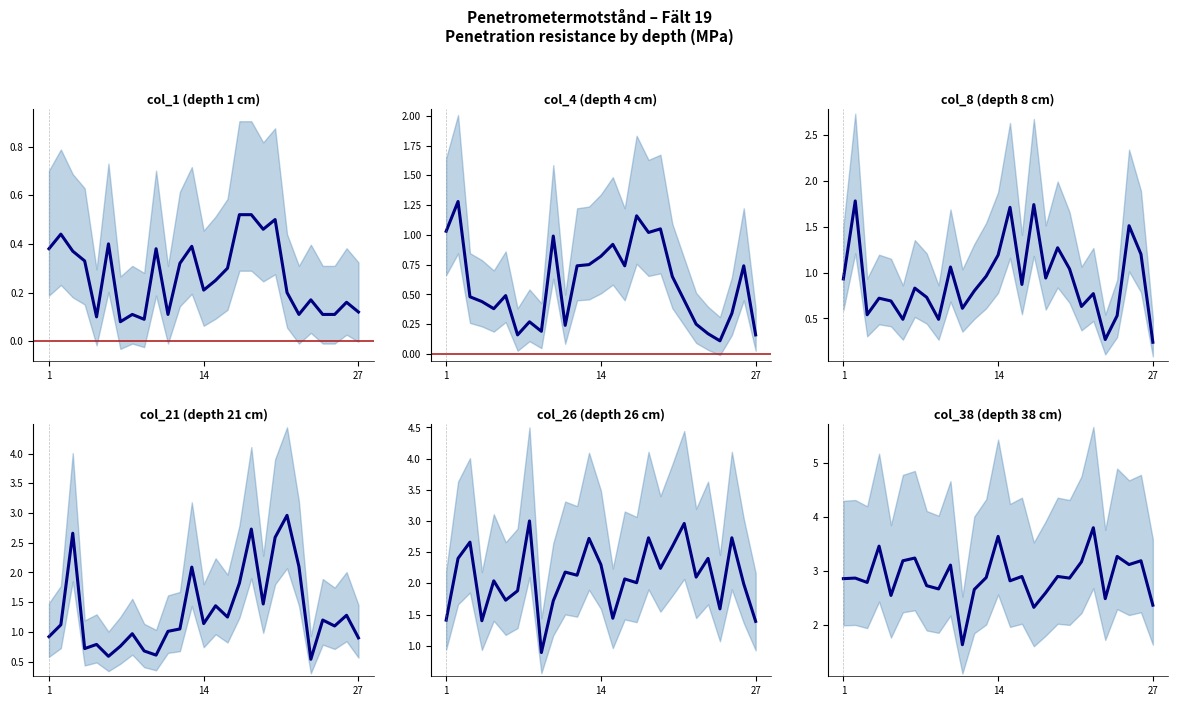

Which series changed the most between 4 and 19?

col_26